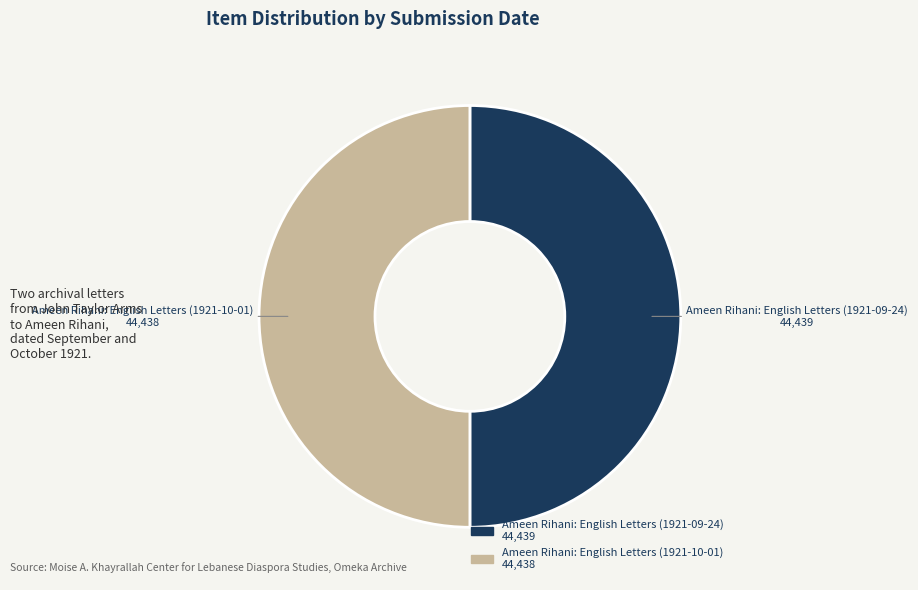

Approximately how many times larger is the value at Ameen Rihani: English Letters (1921-09-24) 44,439 compared to Ameen Rihani: English Letters (1921-10-01) 44,438?

1.0